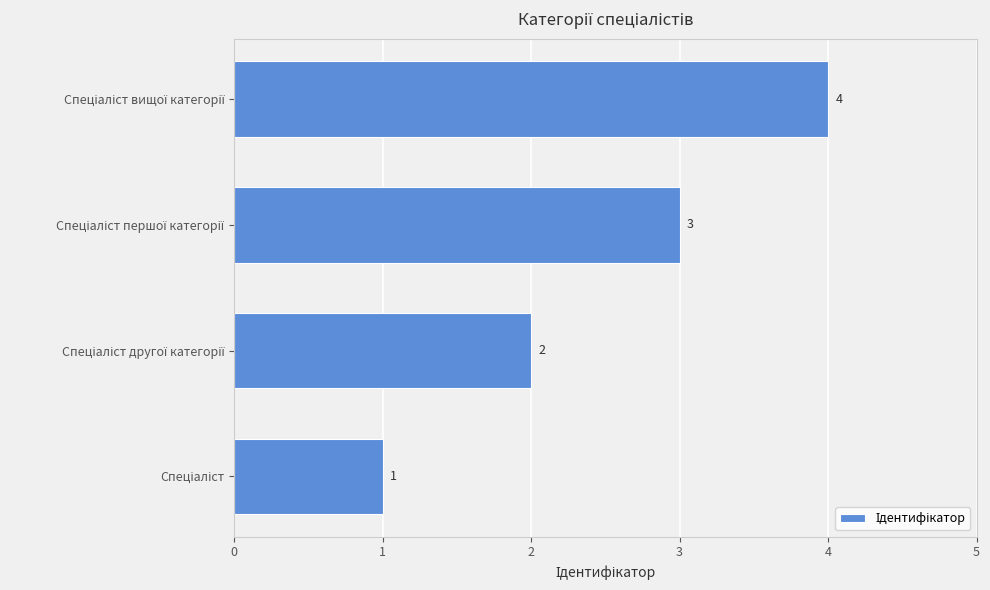

Count the values in the range 2 to 4.

3